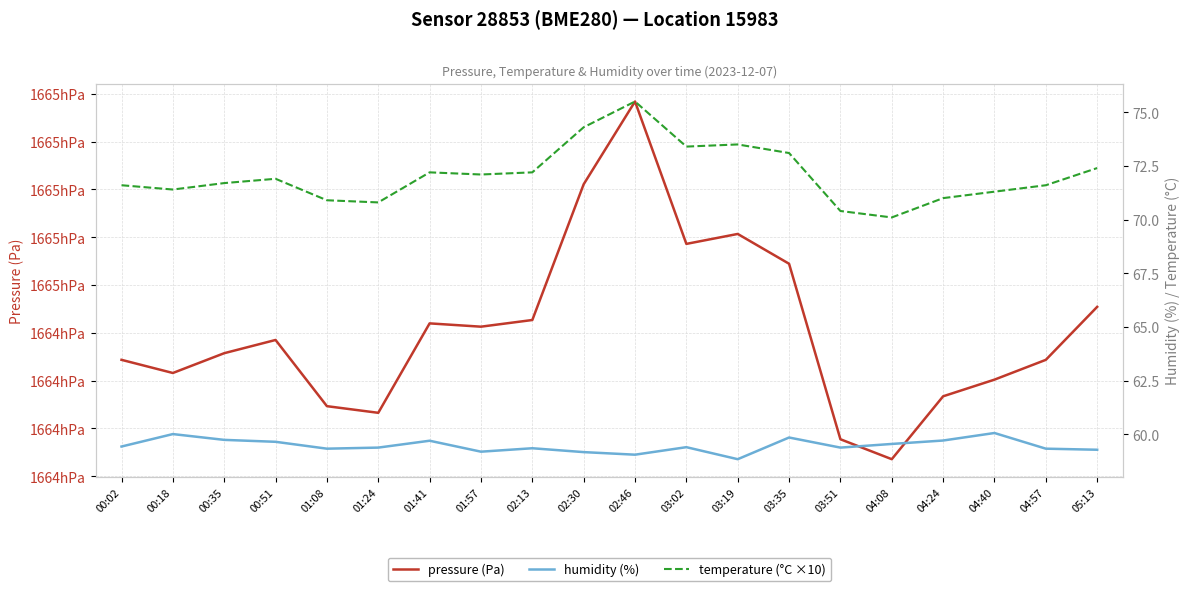

What is the label of the 17th point from the right?

00:51